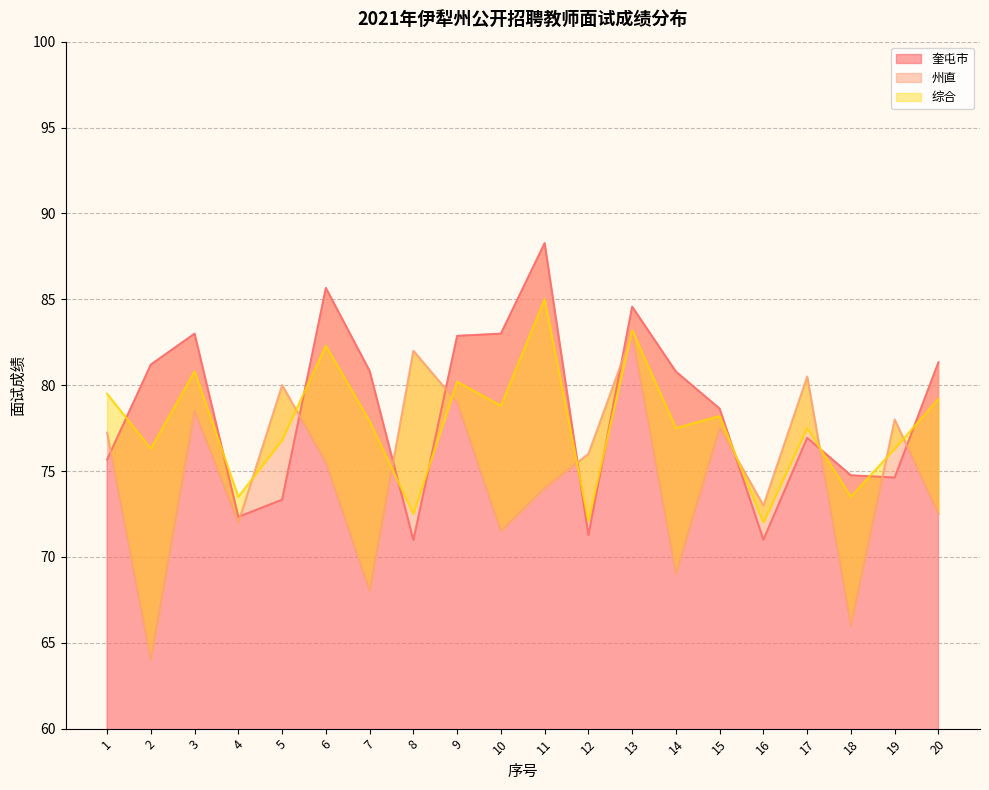

How many data points in 奎屯市 are above 80?

10